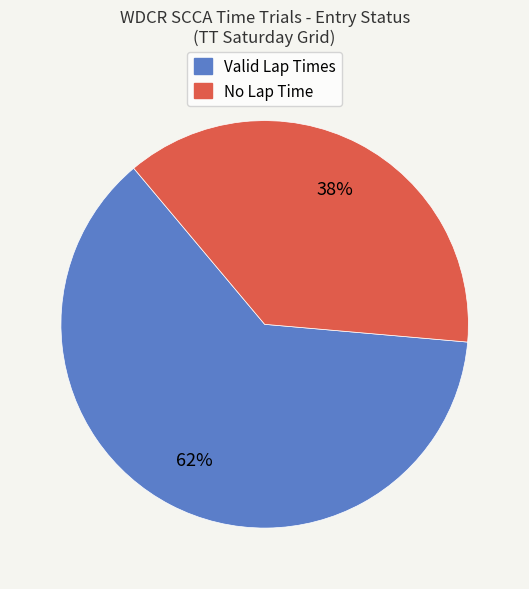

To the nearest percent, what is the average slice percentage?

50%